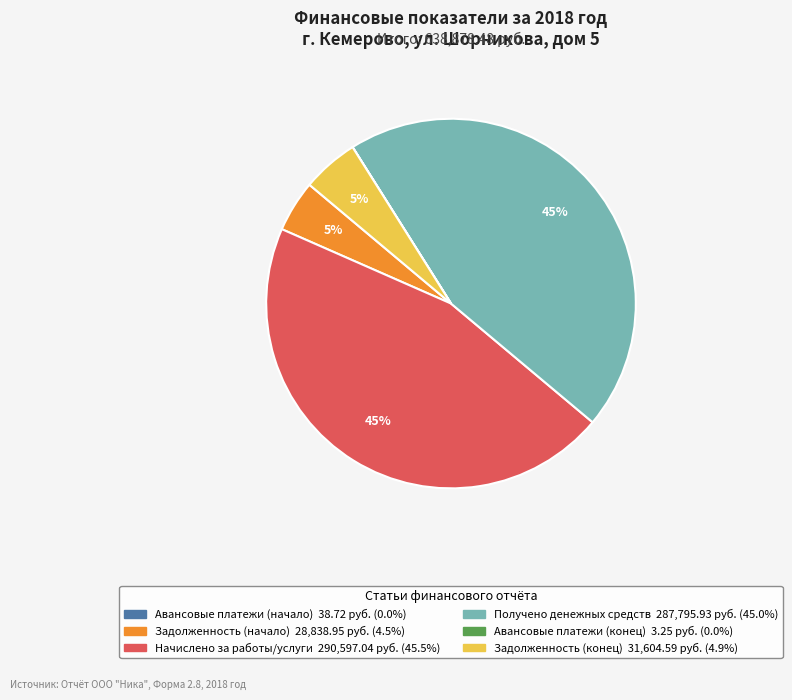

To the nearest percent, what is the combined percentage of Получено денежных средств and Задолженность (начало)?

50%